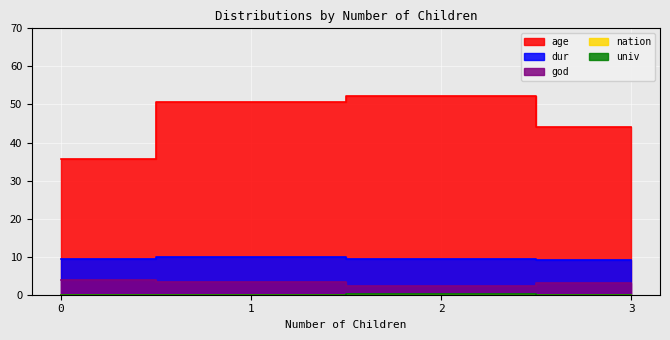

How many lines are shown in the chart?

5